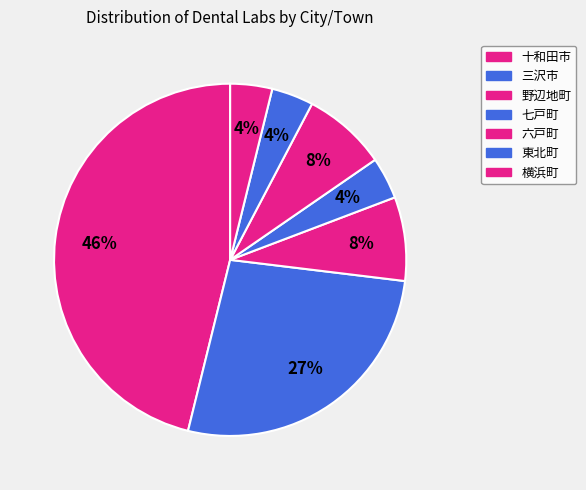

To the nearest percent, what portion does 横浜町 represent?

4%